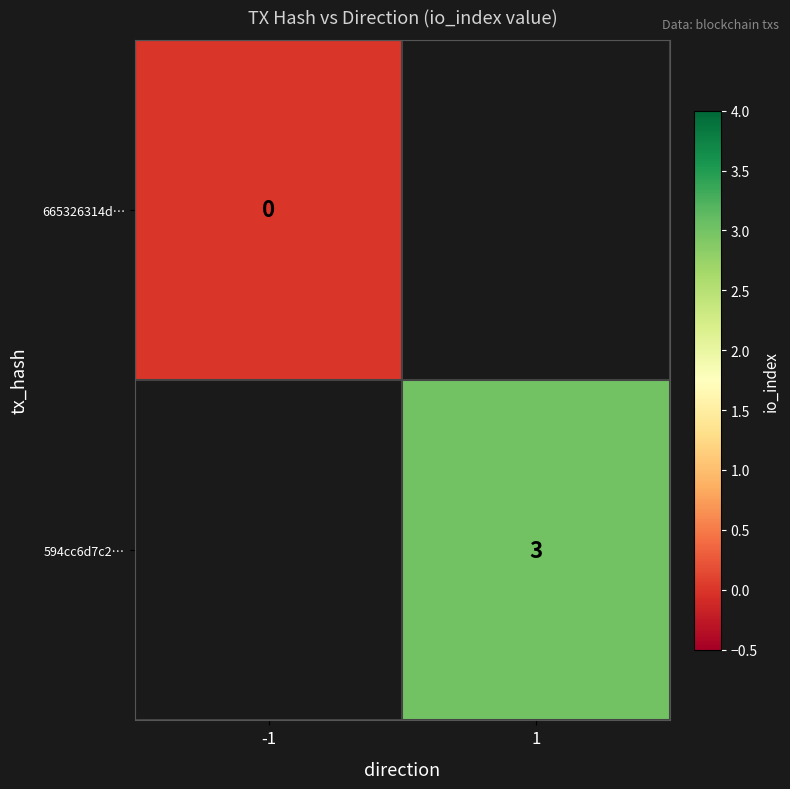

How many series are shown in this chart?

2